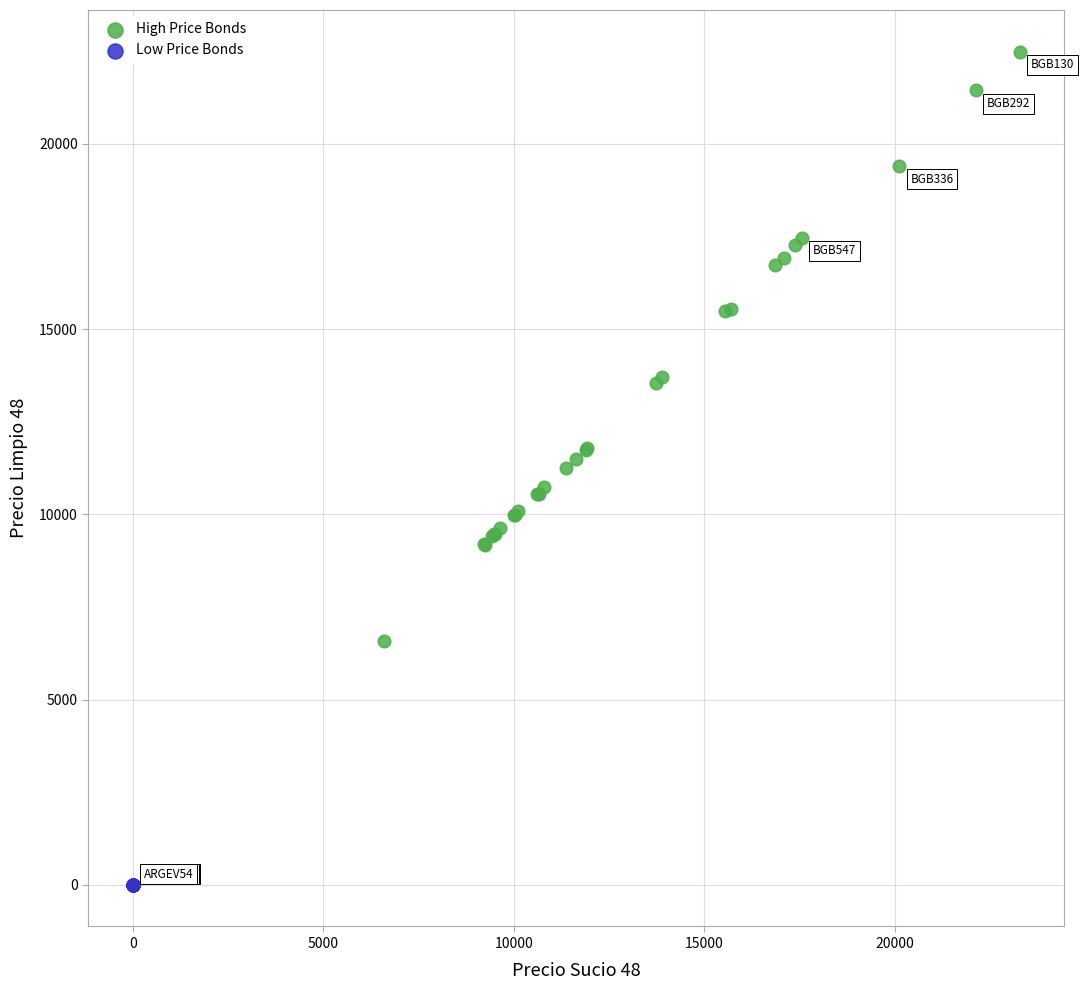

Which series has the widest spread of Y values?

High Price Bonds